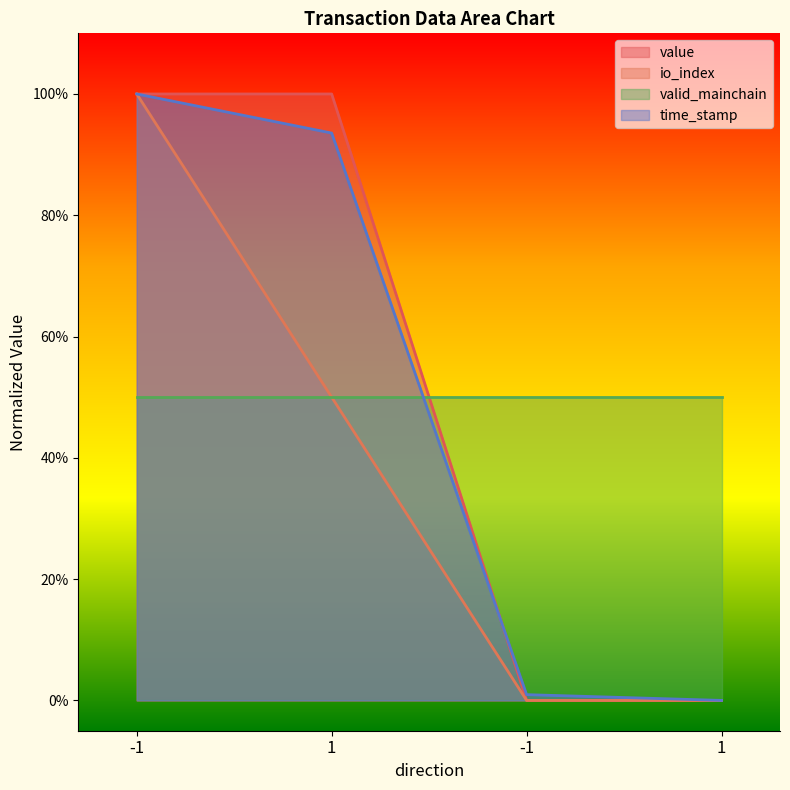

True or false: time_stamp and io_index intersect in this chart.

False